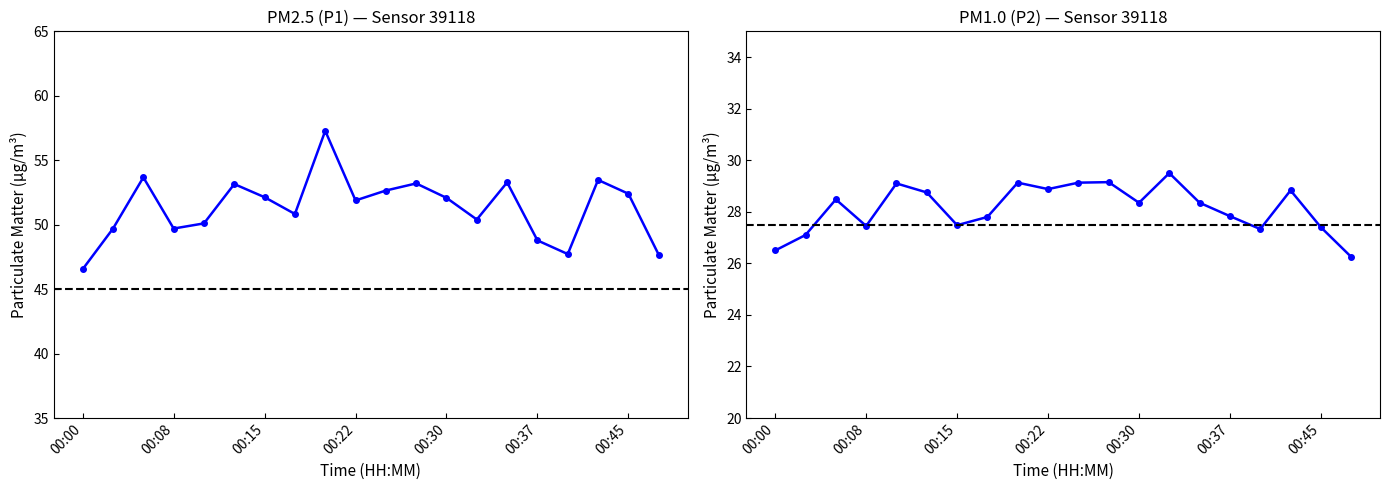

Is this an area chart (filled region under the line)?

No